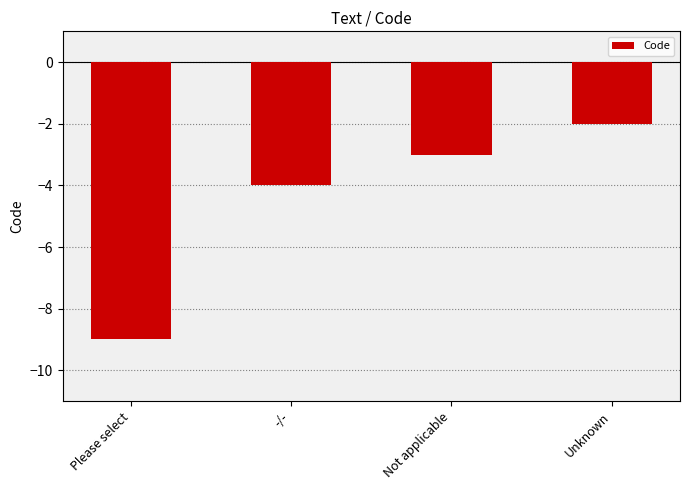

How many bars are there in total?

4